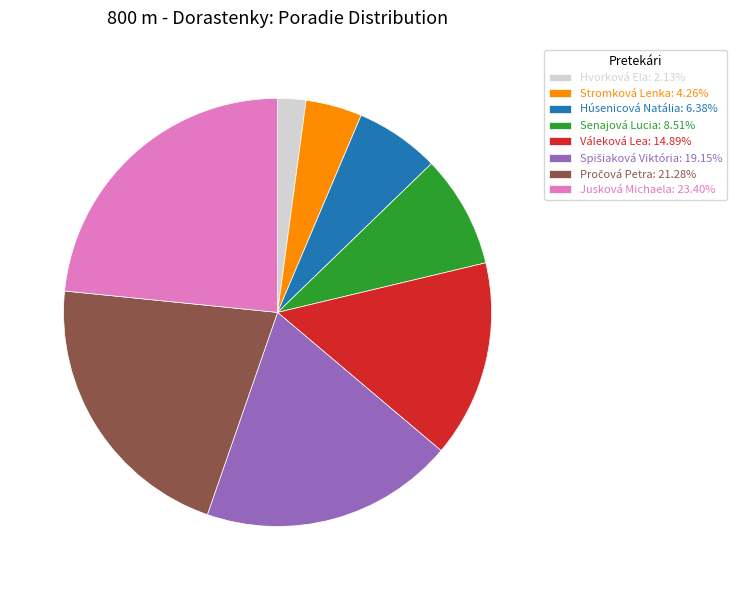

Approximately how many times larger is the value at Senajová Lucia: 8.51% compared to Húsenicová Natália: 6.38%?

1.3